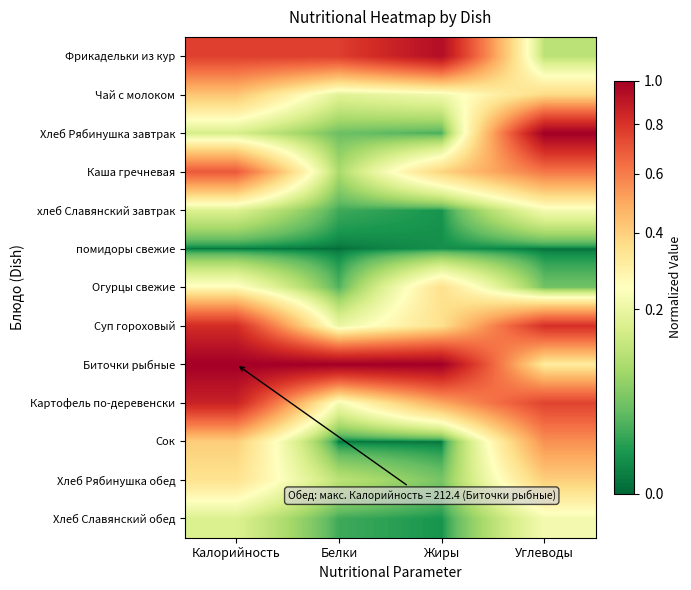

Reading left to right, transcribe all the data shown in this chart.

Фрикадельки из кур: Калорийность=0.8	Белки=0.8	Жиры=0.9	Углеводы=0.1
Чай с молоком: Калорийность=0.4	Белки=0.2	Жиры=0.2	Углеводы=0.4
Хлеб Рябинушка завтрак: Калорийность=0.2	Белки=0.0	Жиры=0.0	Углеводы=1.0
Каша гречневая: Калорийность=0.7	Белки=0.1	Жиры=0.4	Углеводы=0.6
хлеб Славянский завтрак: Калорийность=0.2	Белки=0.0	Жиры=0.0	Углеводы=0.2
помидоры свежие: Калорийность=0.0	Белки=0.0	Жиры=0.0	Углеводы=0.0
Огурцы свежие: Калорийность=0.3	Белки=0.0	Жиры=0.4	Углеводы=0.0
Суп гороховый: Калорийность=0.8	Белки=0.2	Жиры=0.4	Углеводы=0.8
Биточки рыбные: Калорийность=1.0	Белки=1.0	Жиры=1.0	Углеводы=0.3
Картофель по-деревенски: Калорийность=0.9	Белки=0.2	Жиры=0.5	Углеводы=0.7
Сок: Калорийность=0.4	Белки=0.0	Жиры=0.0	Углеводы=0.6
Хлеб Рябинушка обед: Калорийность=0.3	Белки=0.1	Жиры=0.1	Углеводы=0.4
Хлеб Славянский обед: Калорийность=0.2	Белки=0.0	Жиры=0.0	Углеводы=0.2